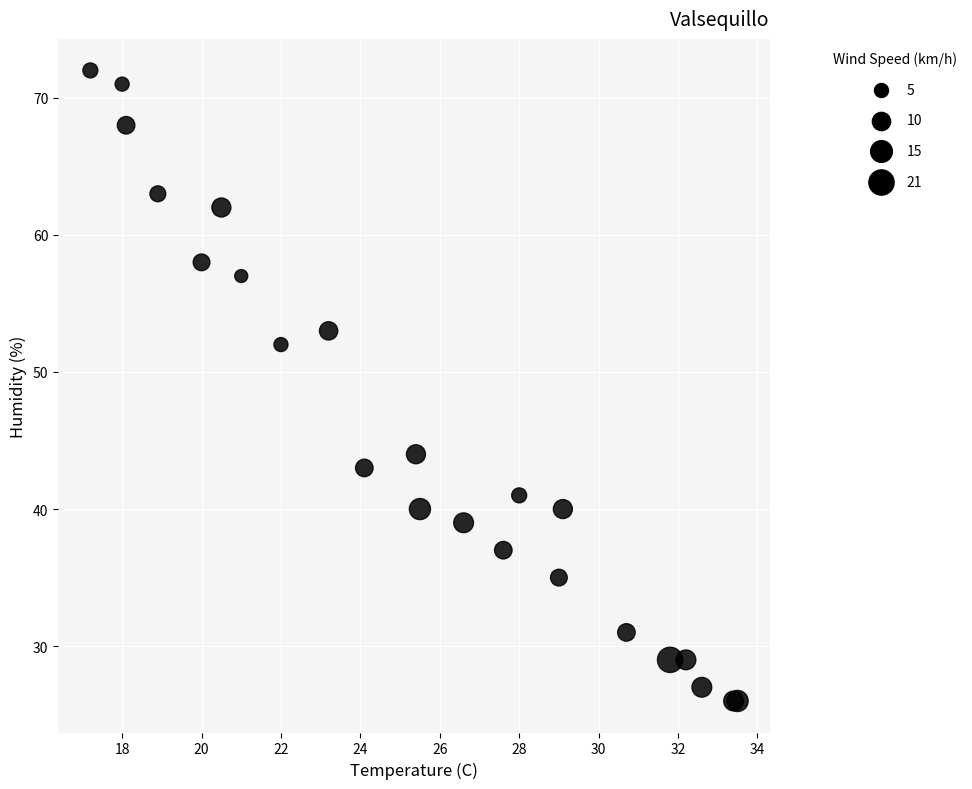

What Y value in the scatter plot is closest to 49?

52